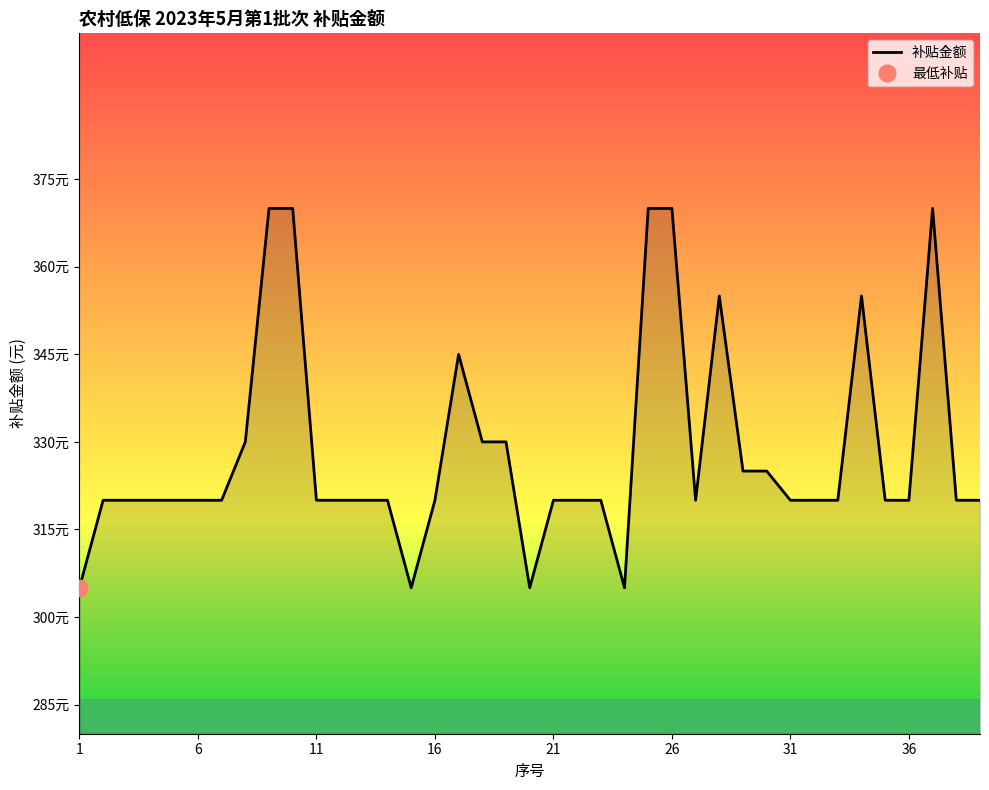

What is the minimum value shown in the chart?

305